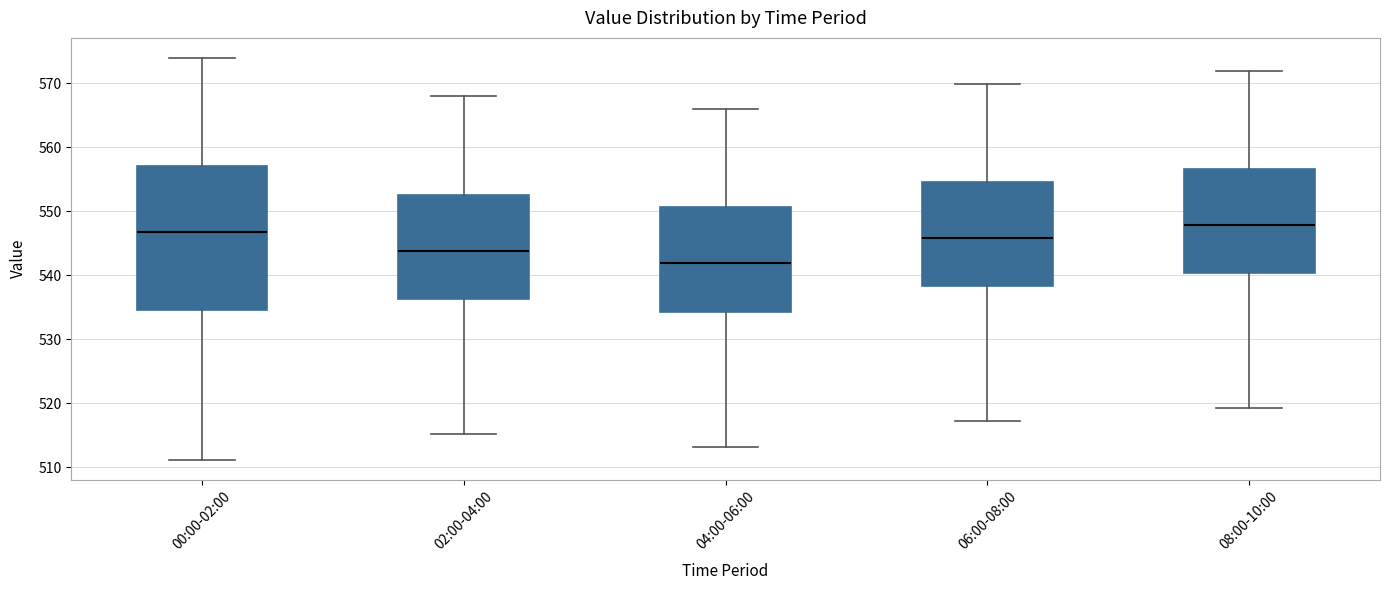

Where does the median line of the box for 02:00-04:00 sit on the y-axis? The values are not printed on the chart, so give them approximately, as read against the axis.

544